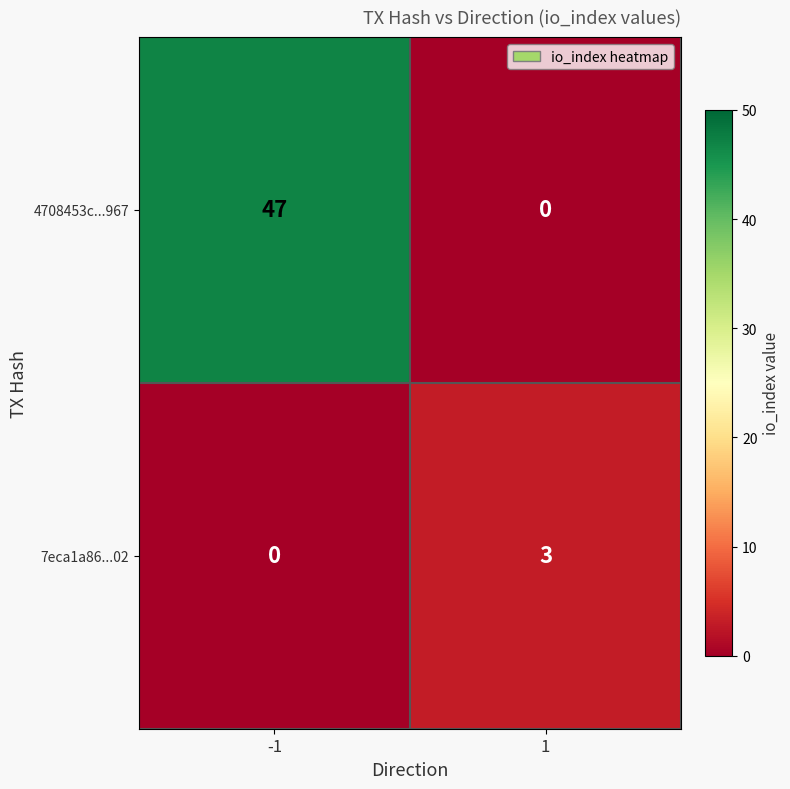

What is the difference between the 7eca1a86...02 values at -1 and 1?

3